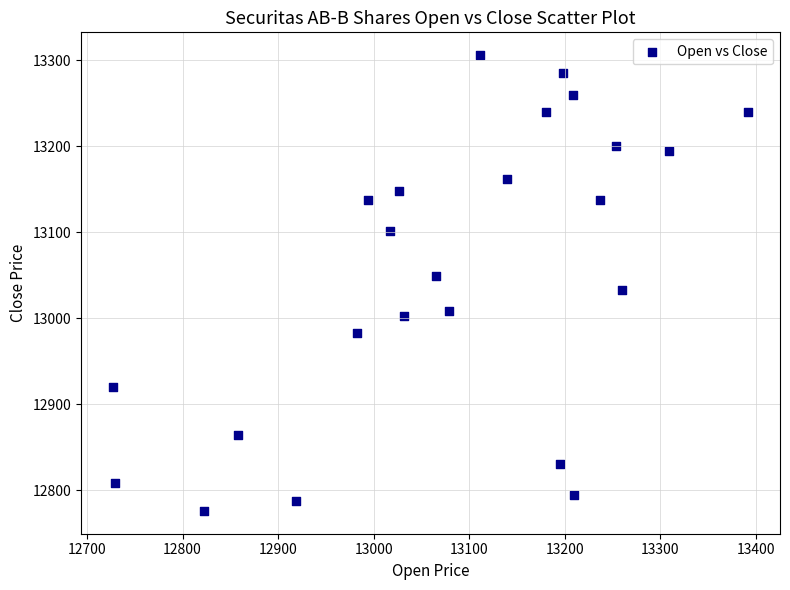

What is the range of X values (max minus min)?

665